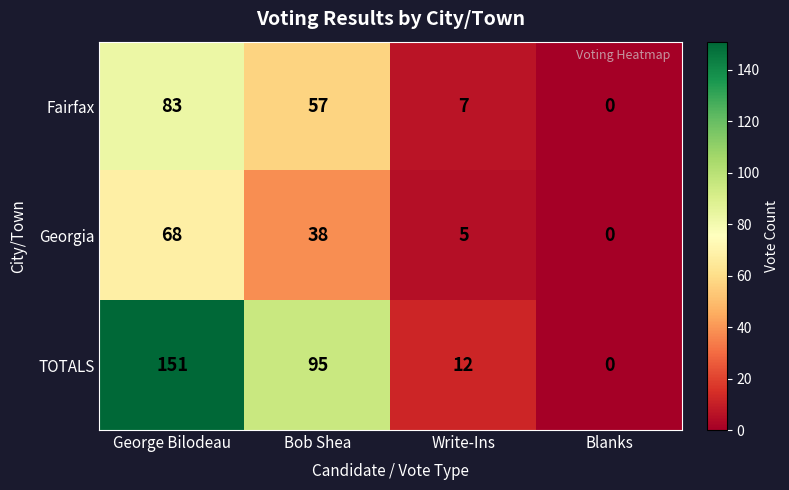

True or false: Georgia has a value of 5 at Write-Ins.

True